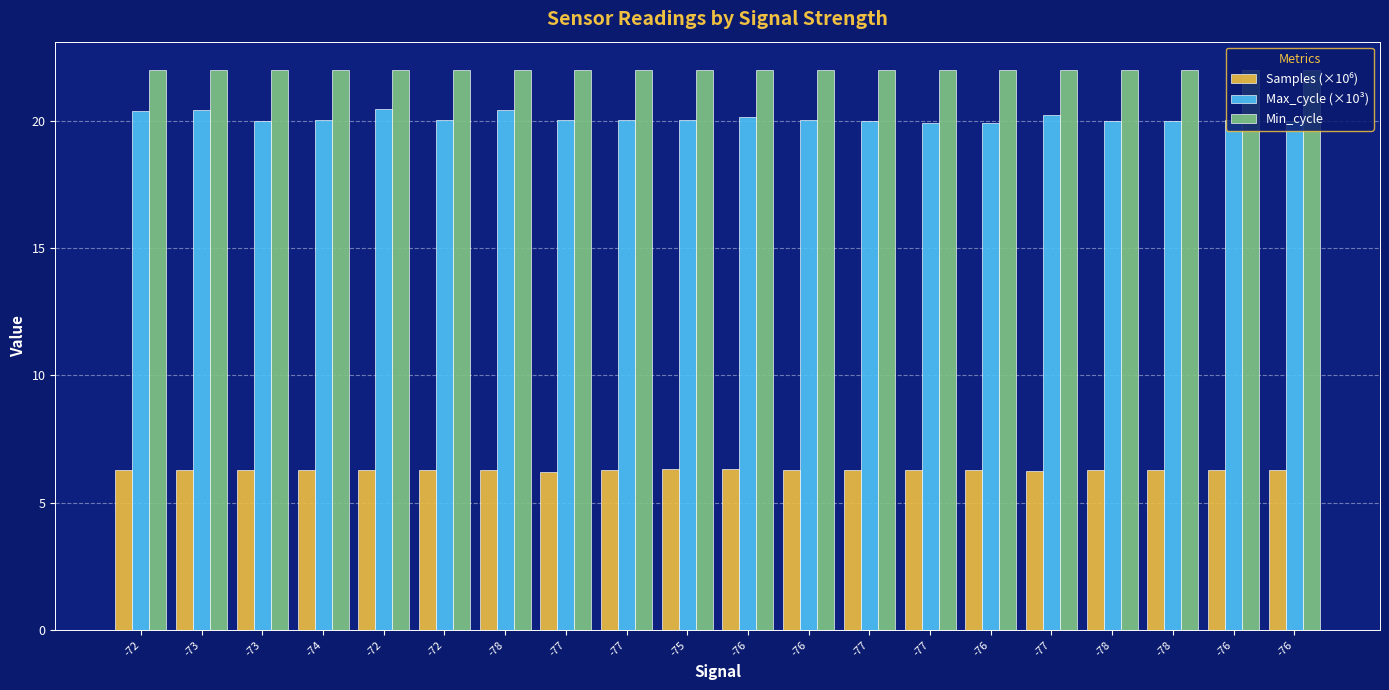

At which label is Samples (×10⁶) closest to 6?

-77